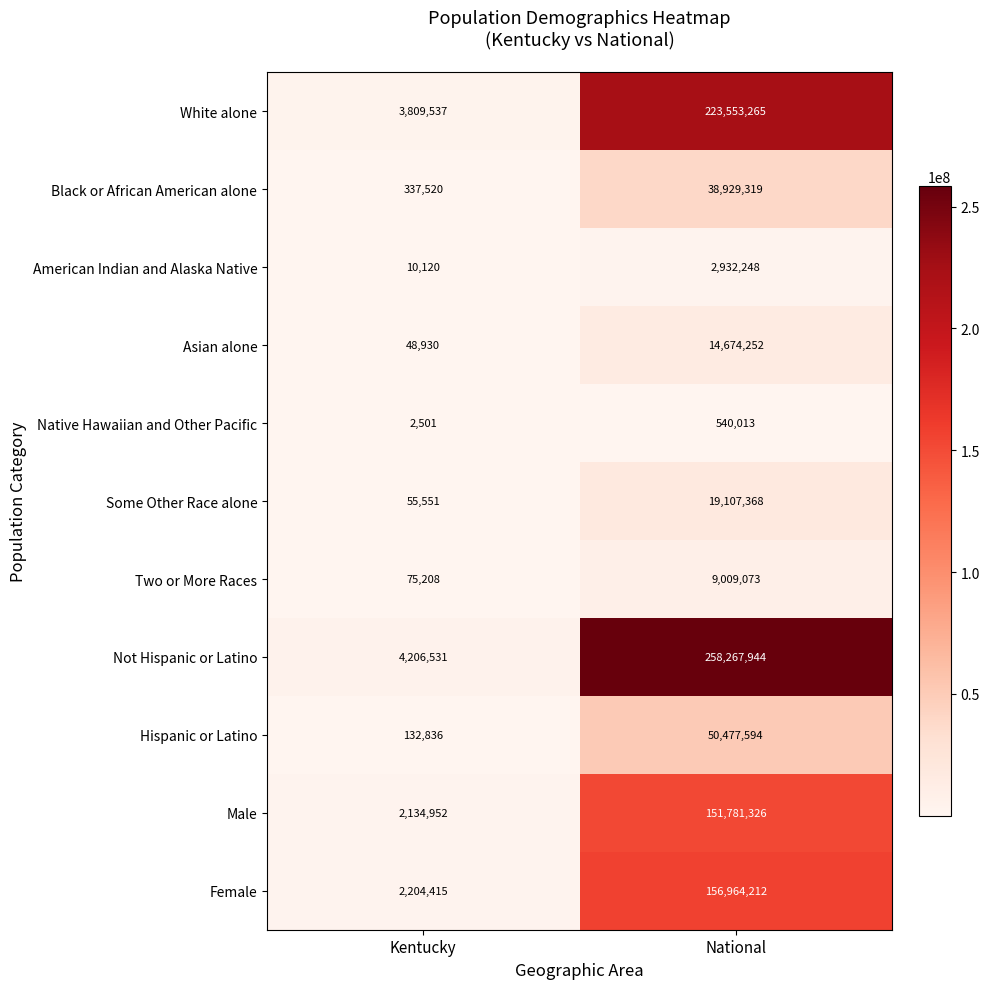

At which category is the sum across all series the highest?

National